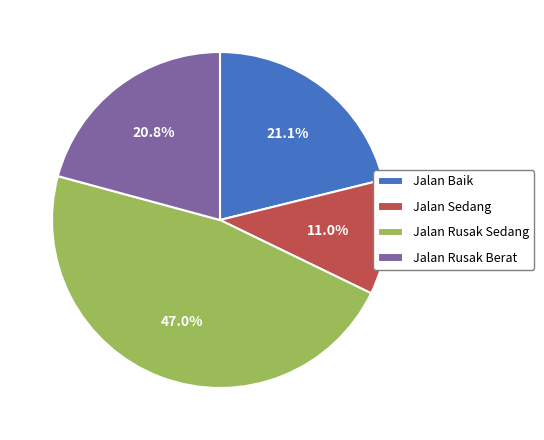

Is it true that Jalan Rusak Berat is 21% of the pie?

True